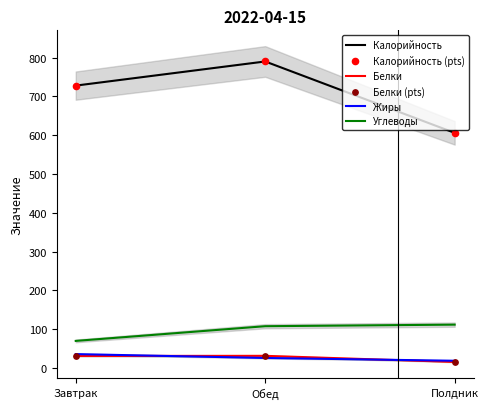

Which series has the largest total across all categories?

Калорийность